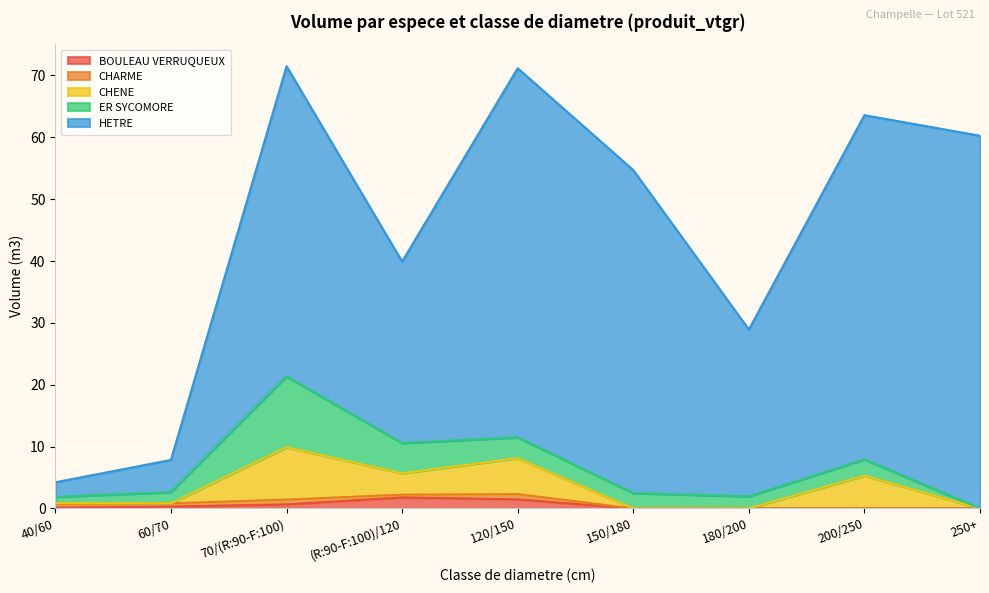

Reading left to right, list all the values displayed in this chart.

BOULEAU VERRUQUEUX: 0.1	0.3	0.7	1.8	1.5	0.0	0.0	0.0	0.0
CHARME: 0.6	0.5	0.8	0.4	0.8	0.0	0.0	0.0	0.0
CHENE: 0.2	0.0	8.5	3.5	5.8	0.0	0.0	5.3	0.0
ER SYCOMORE: 1.0	1.8	11.4	4.9	3.4	2.5	1.9	2.6	0.0
HETRE: 2.4	5.2	50.2	29.3	59.7	52.2	27.0	55.7	60.3